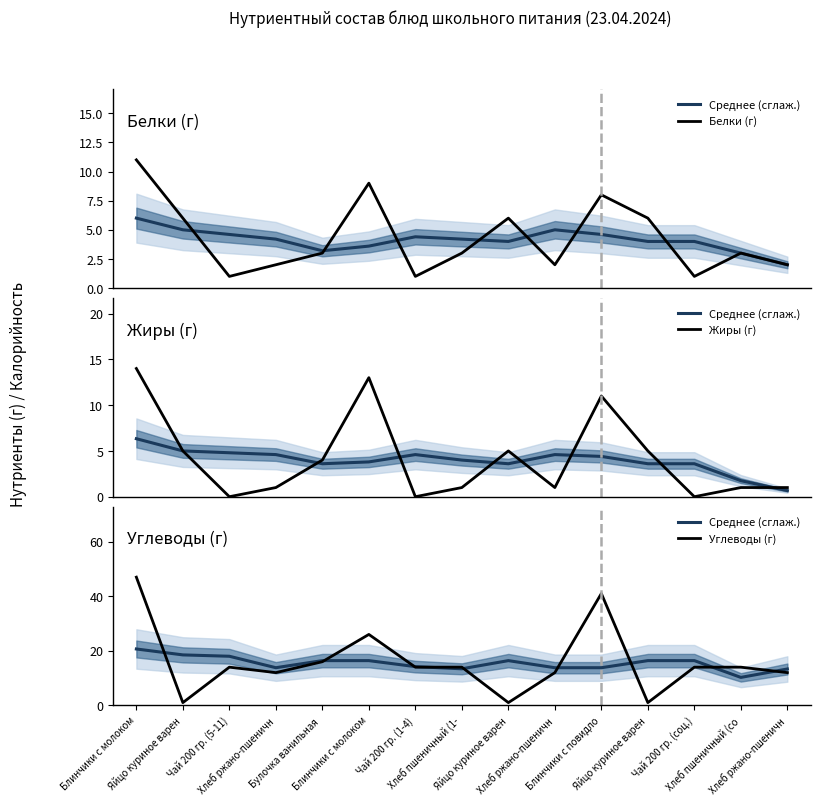

Reading left to right, list all the values displayed in this chart.

Среднее (сглаж.): 20.7	18.5	18.0	13.8	16.4	16.4	14.2	13.4	16.4	13.8	13.8	16.4	16.4	10.2	13.3
Белки (г): 11.0	6.0	1.0	2.0	3.0	9.0	1.0	3.0	6.0	2.0	8.0	6.0	1.0	3.0	2.0
Жиры (г): 14.0	5.0	0.0	1.0	4.0	13.0	0.0	1.0	5.0	1.0	11.0	5.0	0.0	1.0	1.0
Углеводы (г): 47.0	1.0	14.0	12.0	16.0	26.0	14.0	14.0	1.0	12.0	41.0	1.0	14.0	14.0	12.0